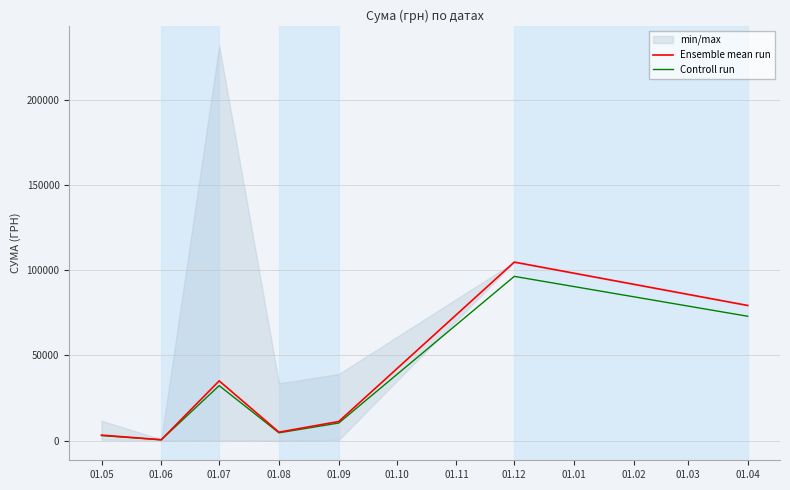

How many data points in Ensemble mean run are above 11204?

4